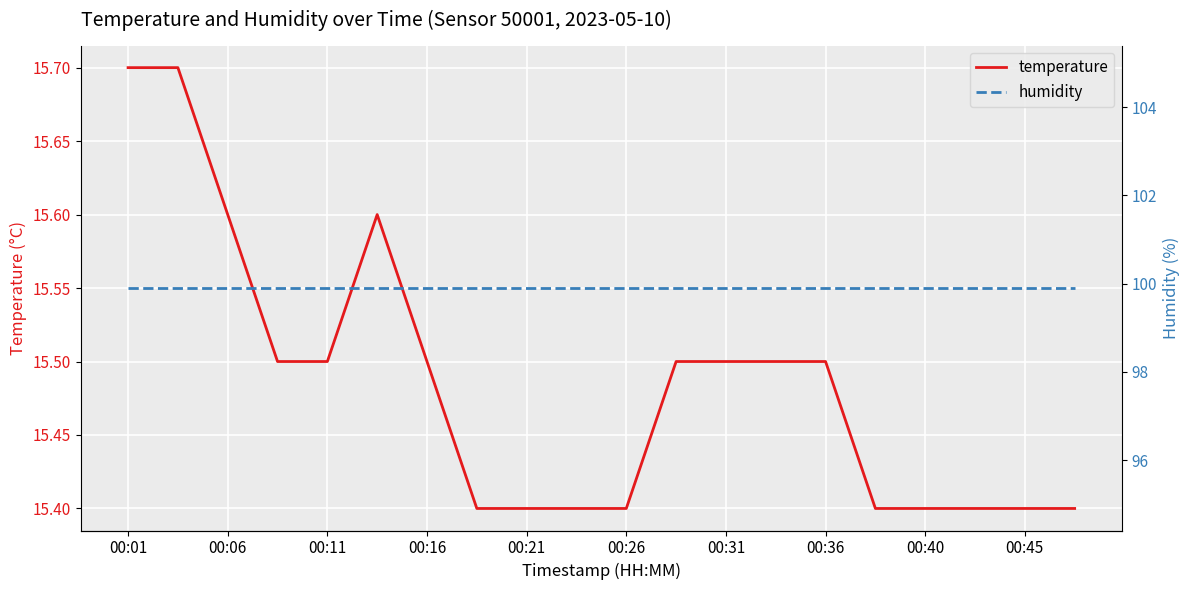

What are all the series names shown in the legend?

temperature, humidity